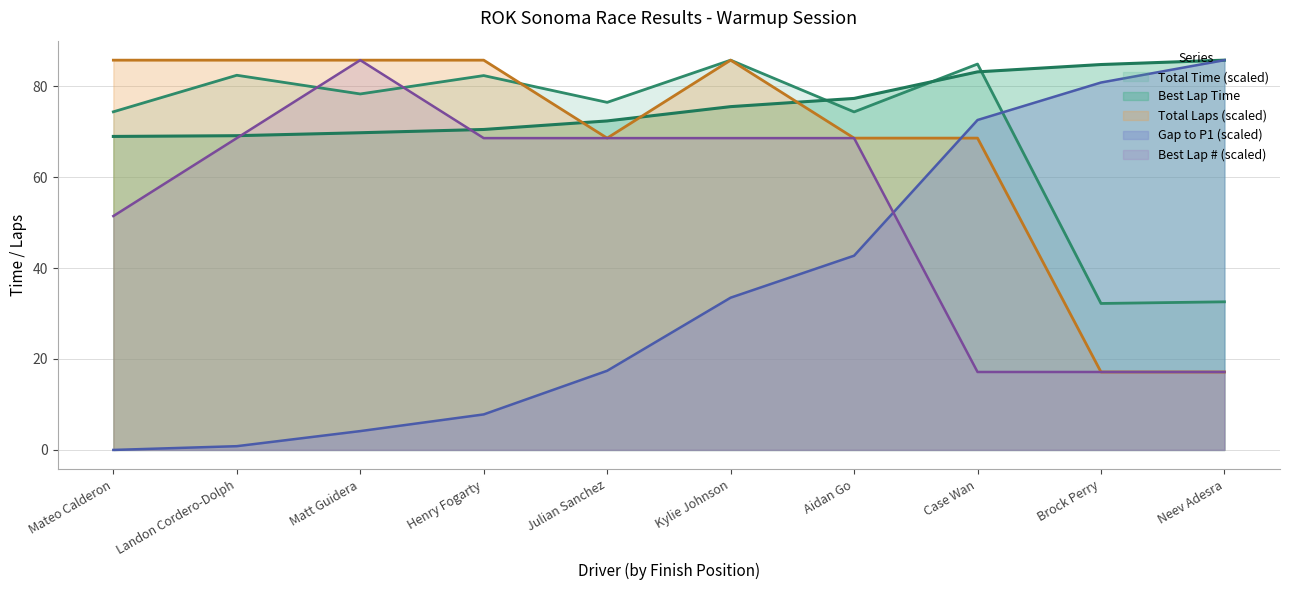

How many values in the Best Lap time series are below 75?

5